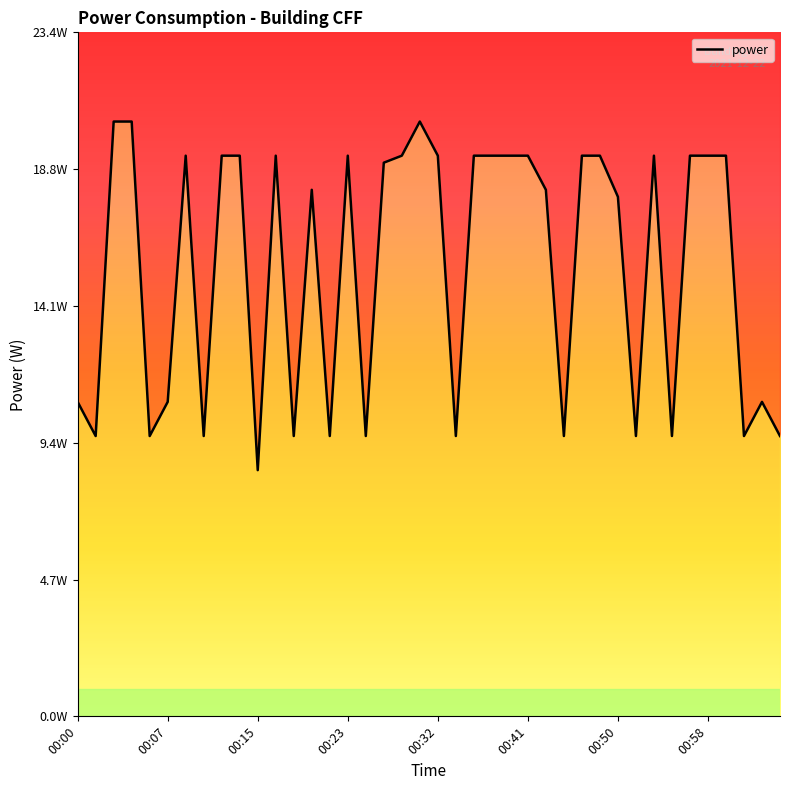

How many points are higher than both their immediate neighbors (excluding endpoints)?

7